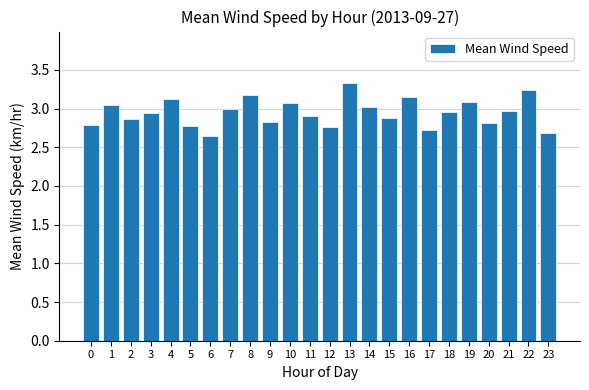

What is the value of the 14th bar from the left?

3.3